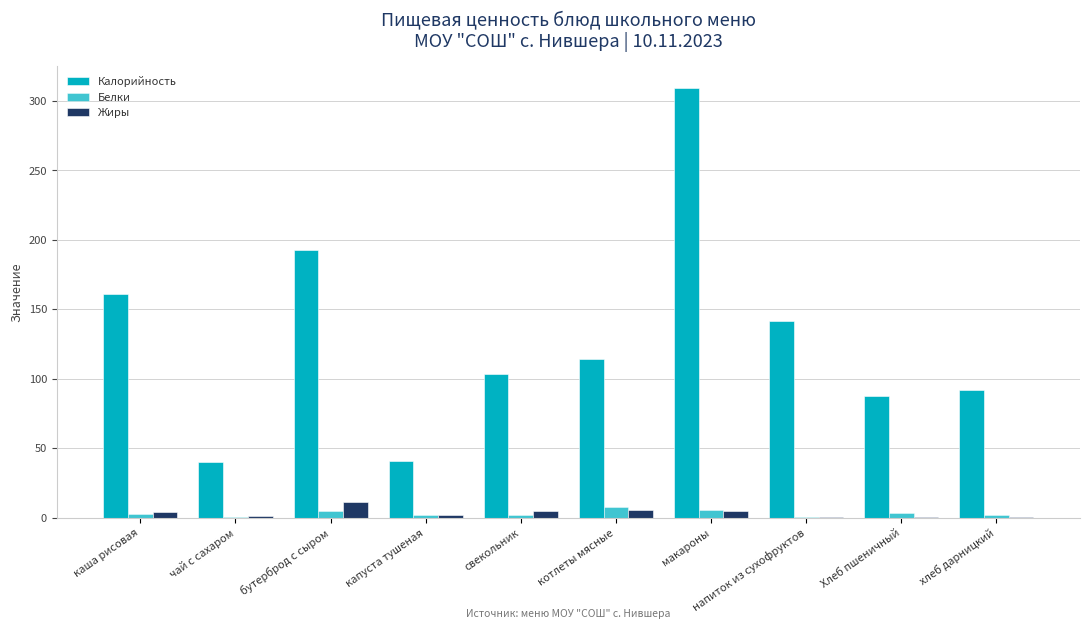

Which series changed the most between капуста тушеная and котлеты мясные?

Калорийность